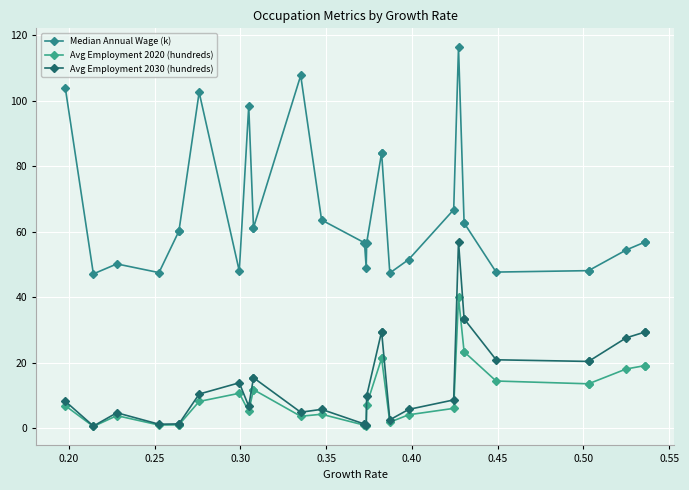

Reading right to left, extract all data points from this chart.

Median Annual Wage (k): 56.8	56.8	54.4	48.1	48.1	47.7	62.7	62.7	116.3	66.7	51.5	47.4	84.1	84.1	56.6	49.0	56.6	63.6	107.7	61.2	61.2	98.3	48.0	102.6	60.2	60.2	47.5	50.2	47.1	103.7
Avg Employment 2020 (hundreds): 19.1	19.1	18.1	13.6	13.6	14.4	23.4	23.4	39.9	6.1	4.1	1.9	21.4	21.4	7.2	0.8	0.9	4.3	3.7	11.8	11.8	5.2	10.7	8.2	1.1	1.1	1.0	3.9	0.6	6.9
Avg Employment 2030 (hundreds): 29.4	29.4	27.6	20.4	20.4	20.9	33.4	33.4	57.0	8.7	5.8	2.6	29.5	29.5	9.9	1.0	1.3	5.8	4.9	15.4	15.4	6.7	13.9	10.4	1.3	1.3	1.2	4.7	0.7	8.2